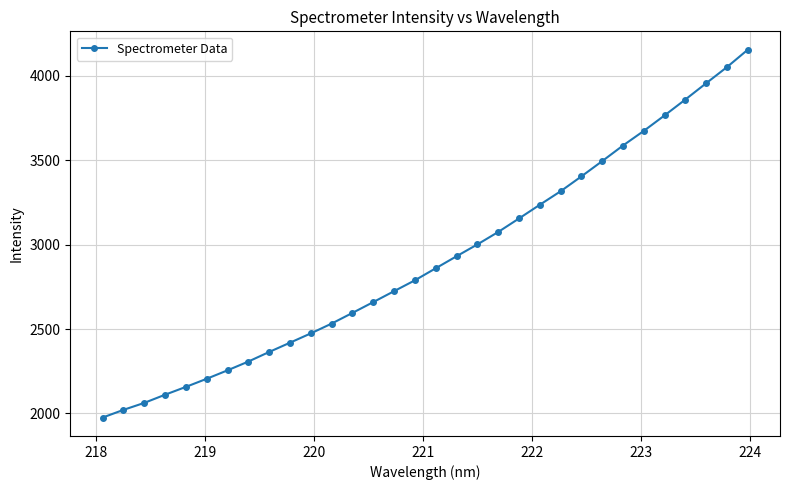

What is the difference between the maximum and minimum values?

2180.2